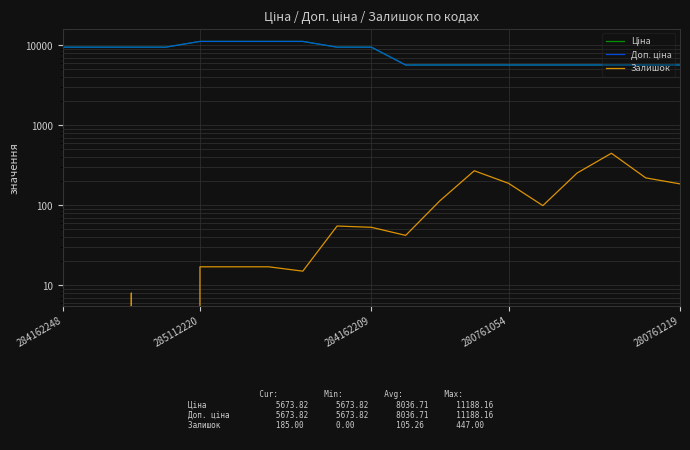

True or false: Доп. ціна has a value of 5673.8 at 15.

True